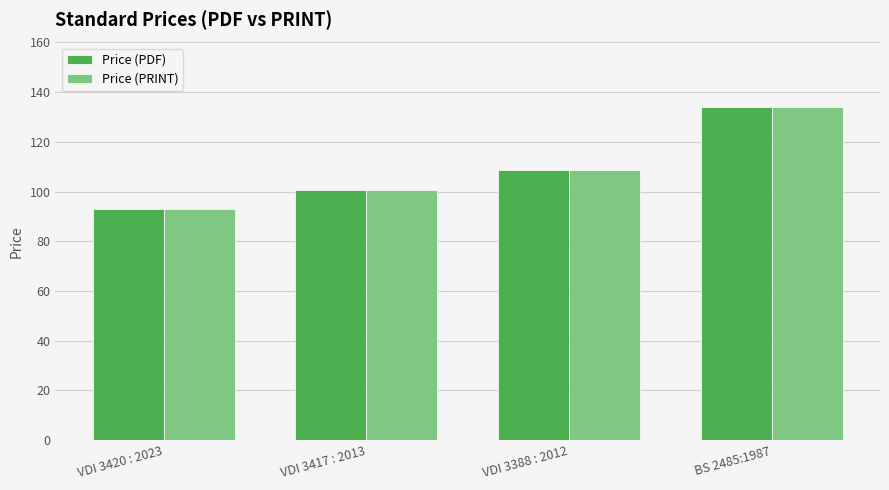

What is the label of the 2nd bar from the right?

VDI 3388 : 2012